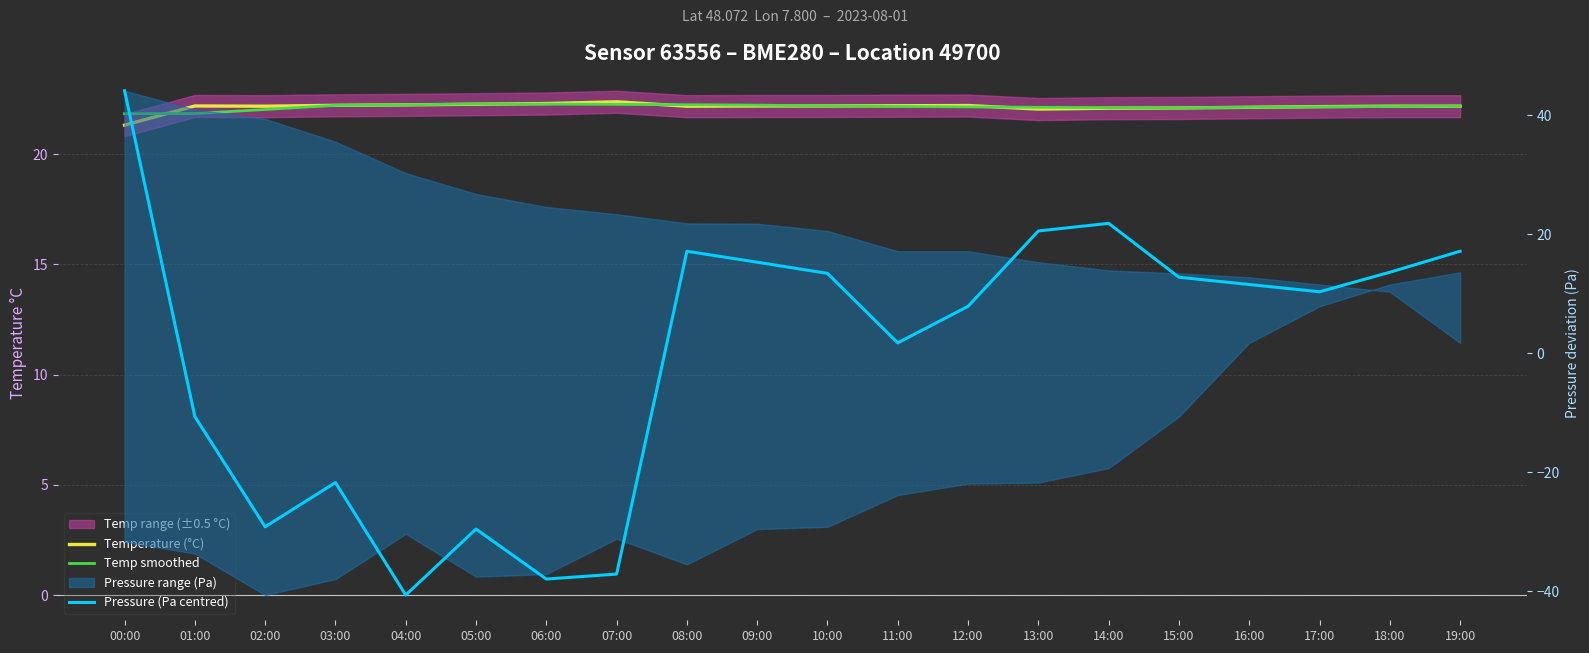

What is the difference between the highest and lowest values at 18:00?

8.6